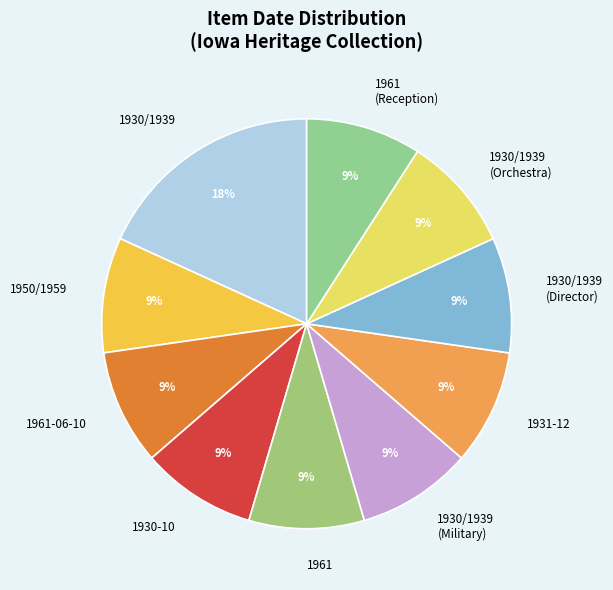

To the nearest percent, what is the combined percentage of 1961 (Reception) and 1930-10?

18%